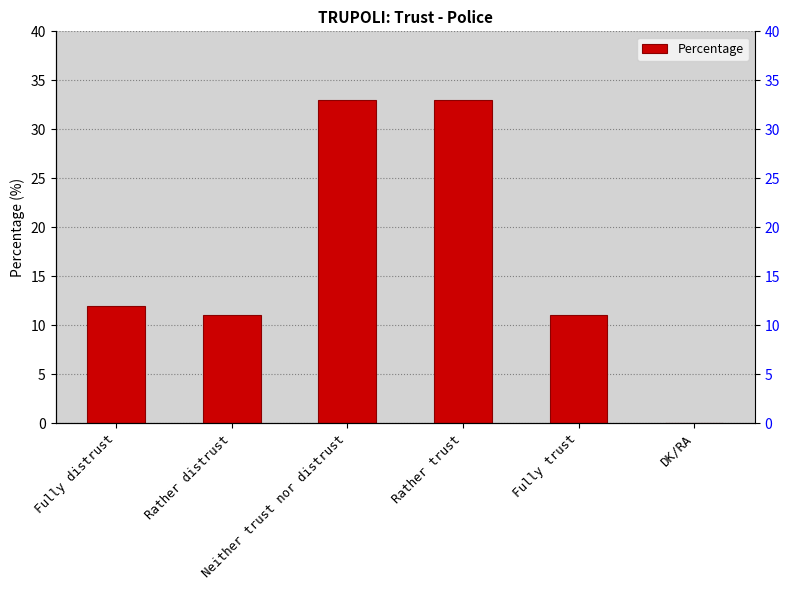

What position from the right is DK/RA?

1